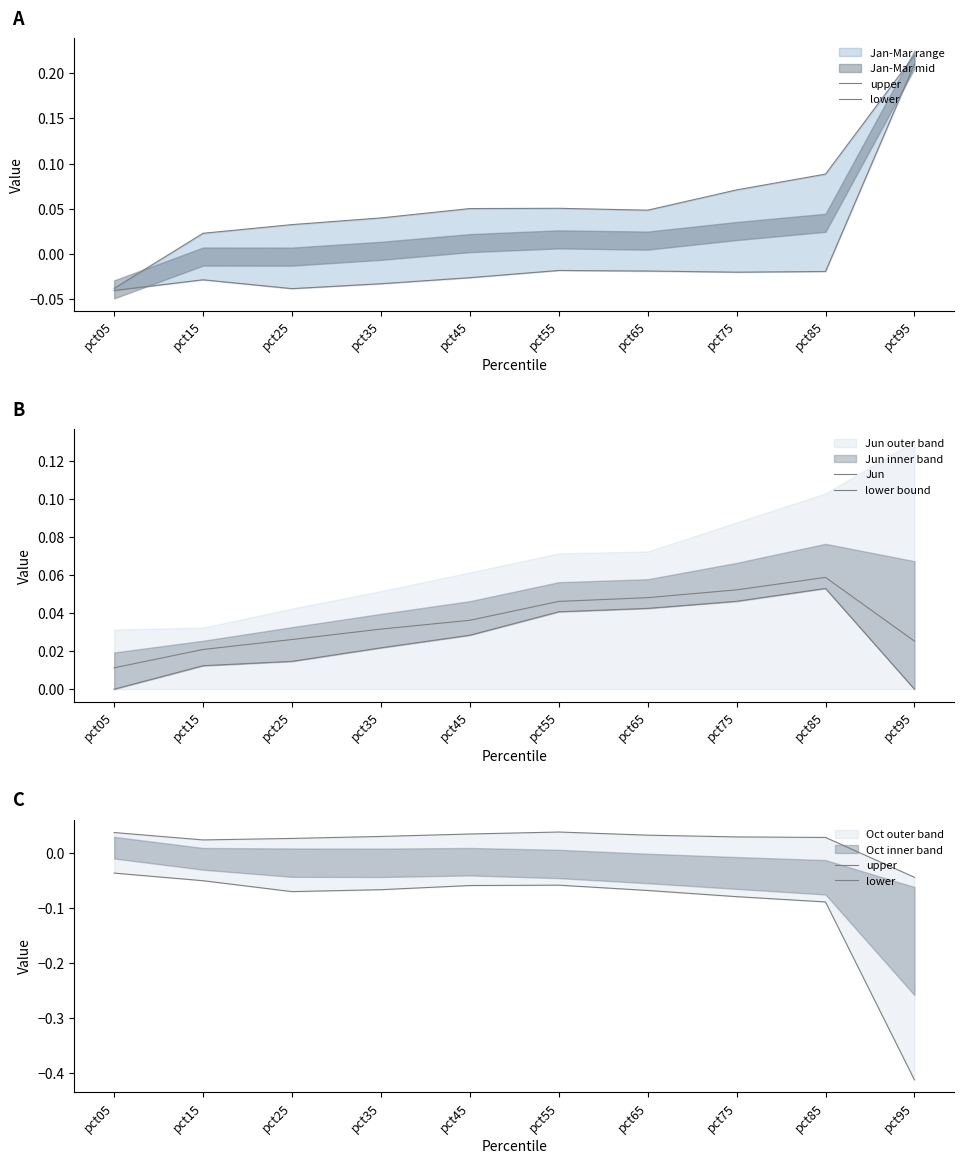

Which series has the largest range (max minus min)?

lower